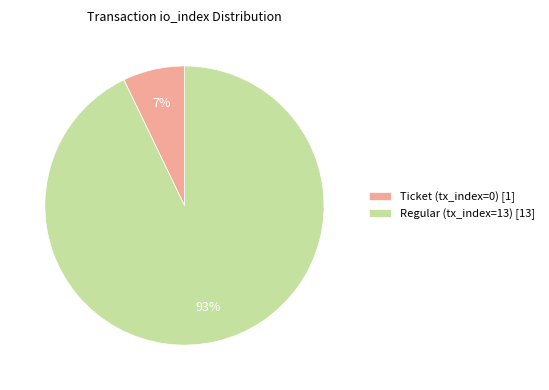

Which slice is the smallest?

Ticket (tx_index=0)